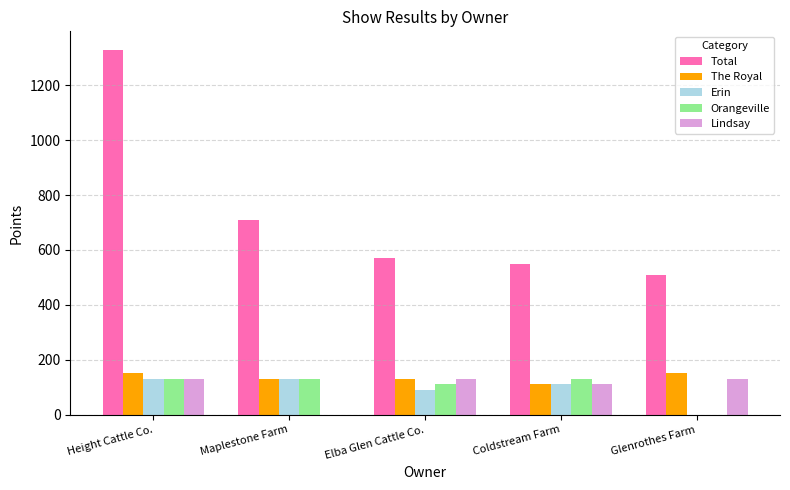

Is the value of Total at Elba Glen Cattle Co. greater than the value of Erin at Height Cattle Co.?

Yes